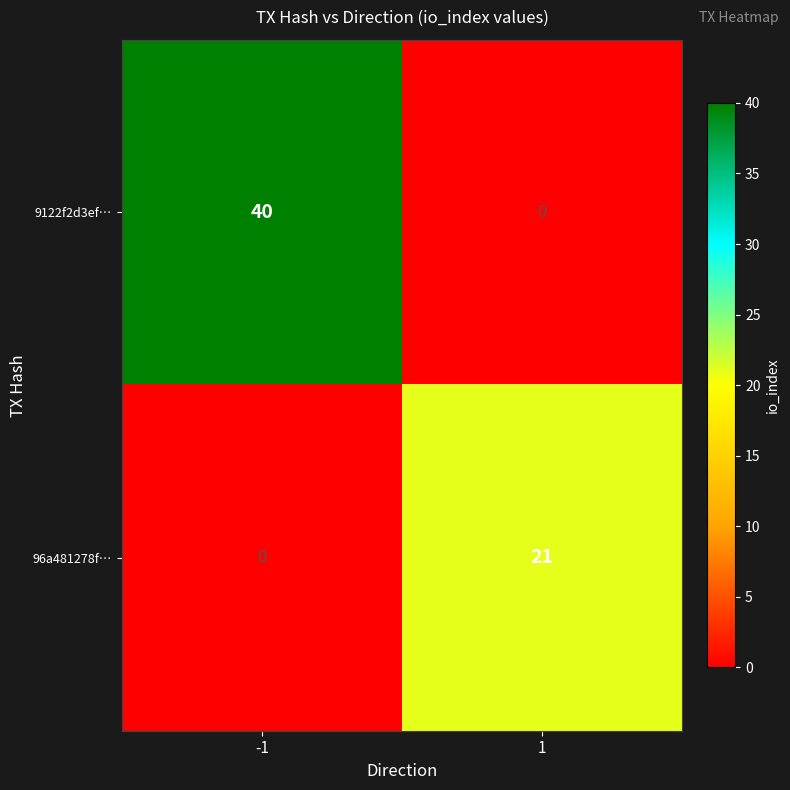

Is it true that 96a481278f… equals 0 at -1?

True